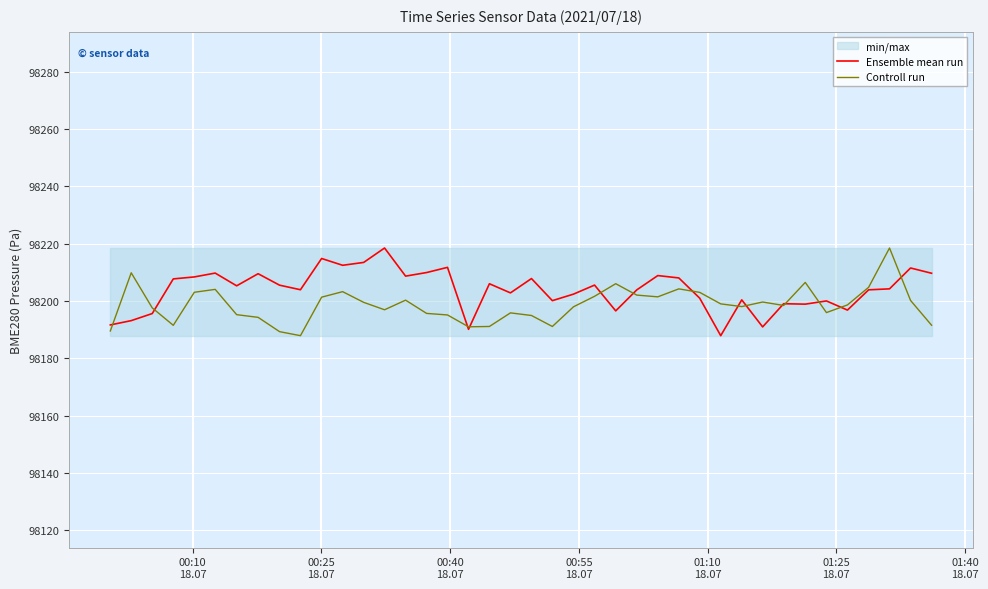

What is the average value of the Controll run series?

98198.7